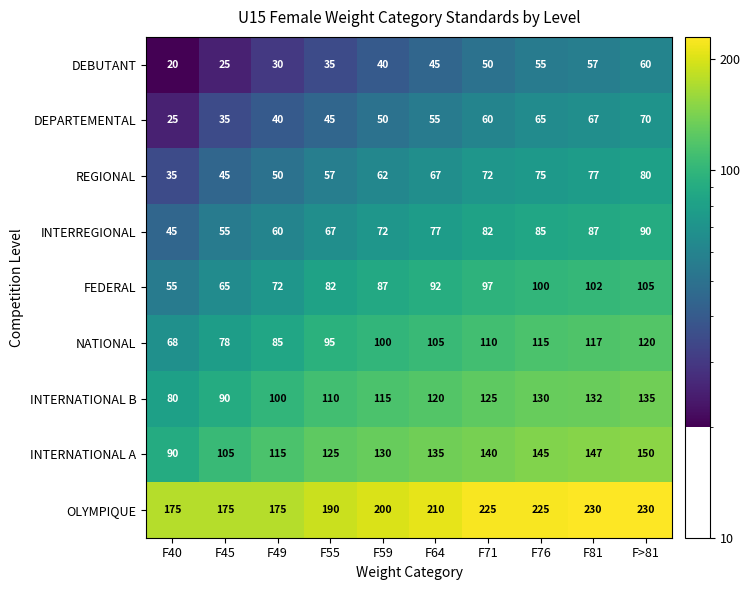

What is the greatest value displayed?

230